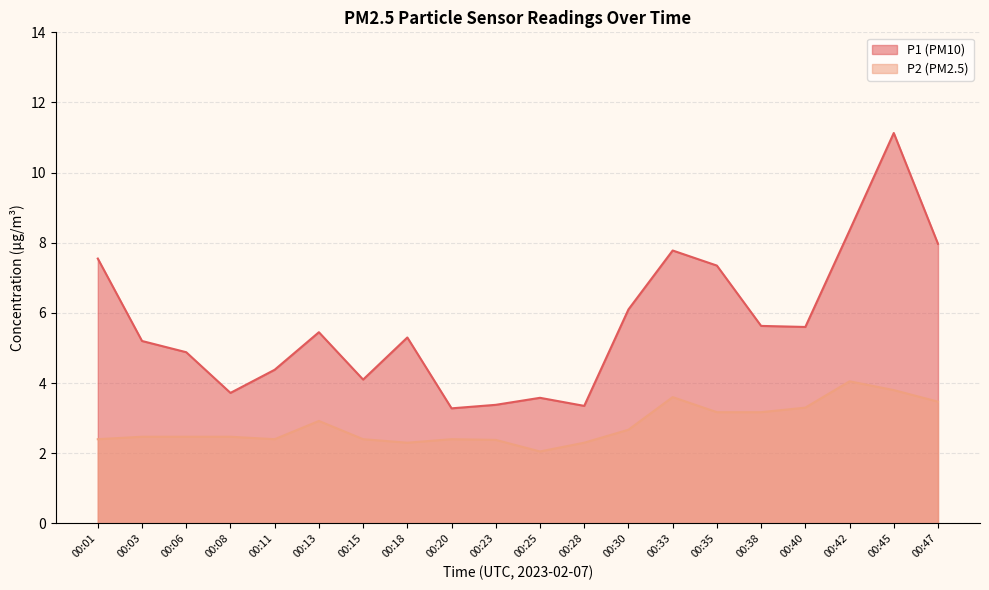

In P1, how many points are lower than both neighbors (excluding endpoints)?

5